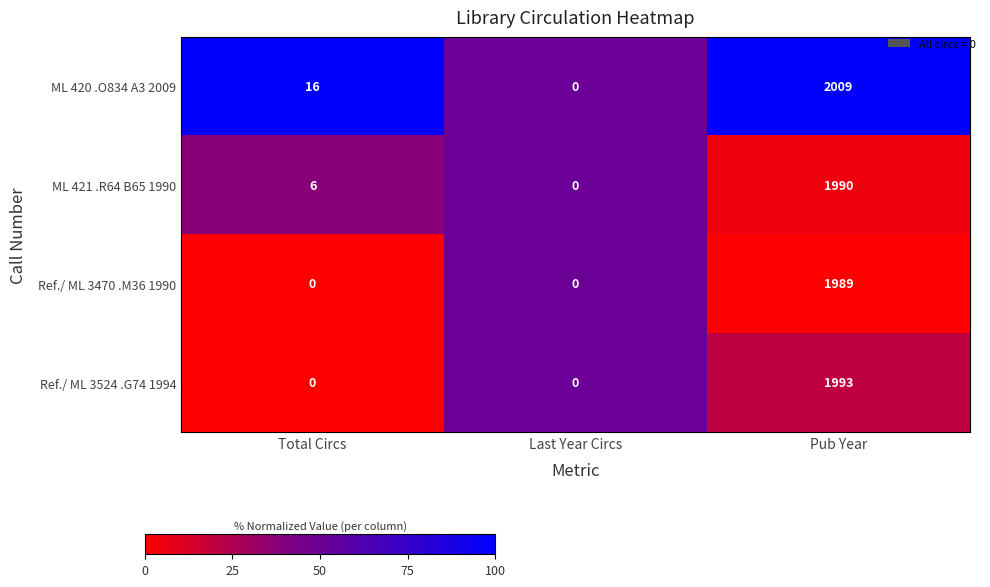

What is the sum of the Ref./ ML 3524 .G74 1994 values at Pub Year and Total Circs?

1993